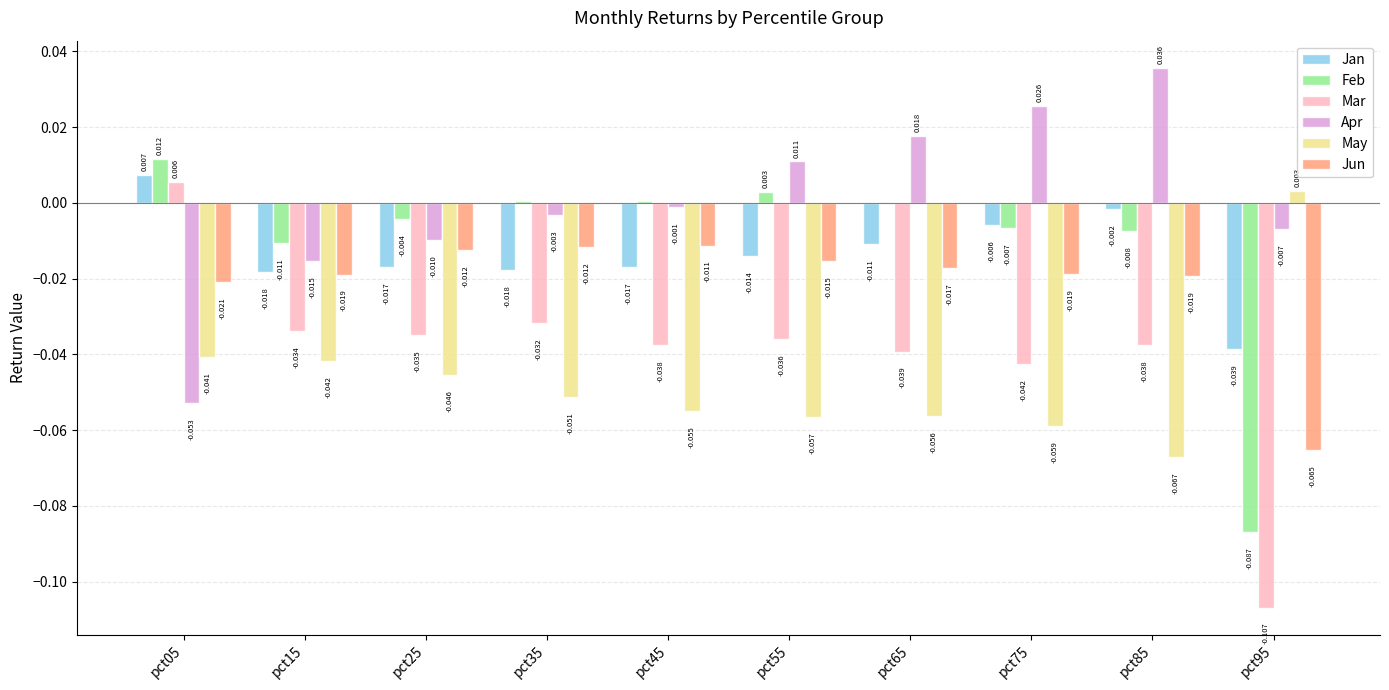

Which series changed the most between pct15 and pct75?

Apr